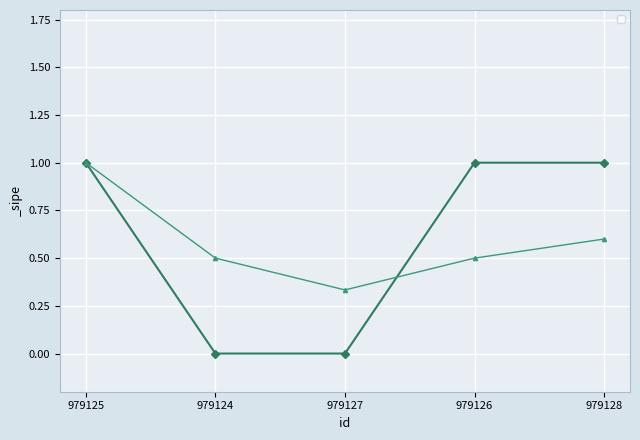

What position from the right is 979125?

5